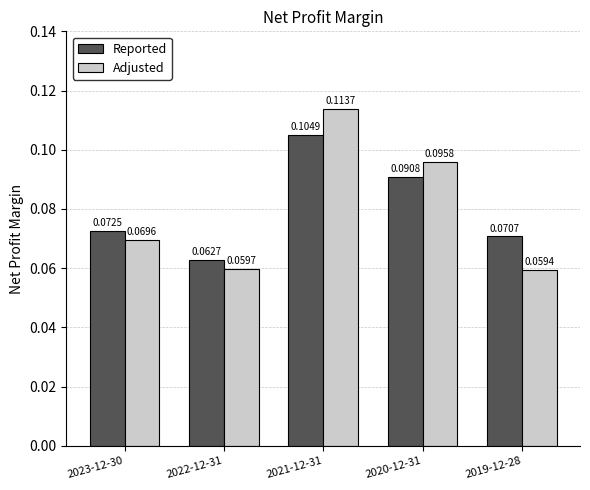

Rank the categories by Adjusted value from highest to lowest.

2021-12-31, 2020-12-31, 2023-12-30, 2022-12-31, 2019-12-28